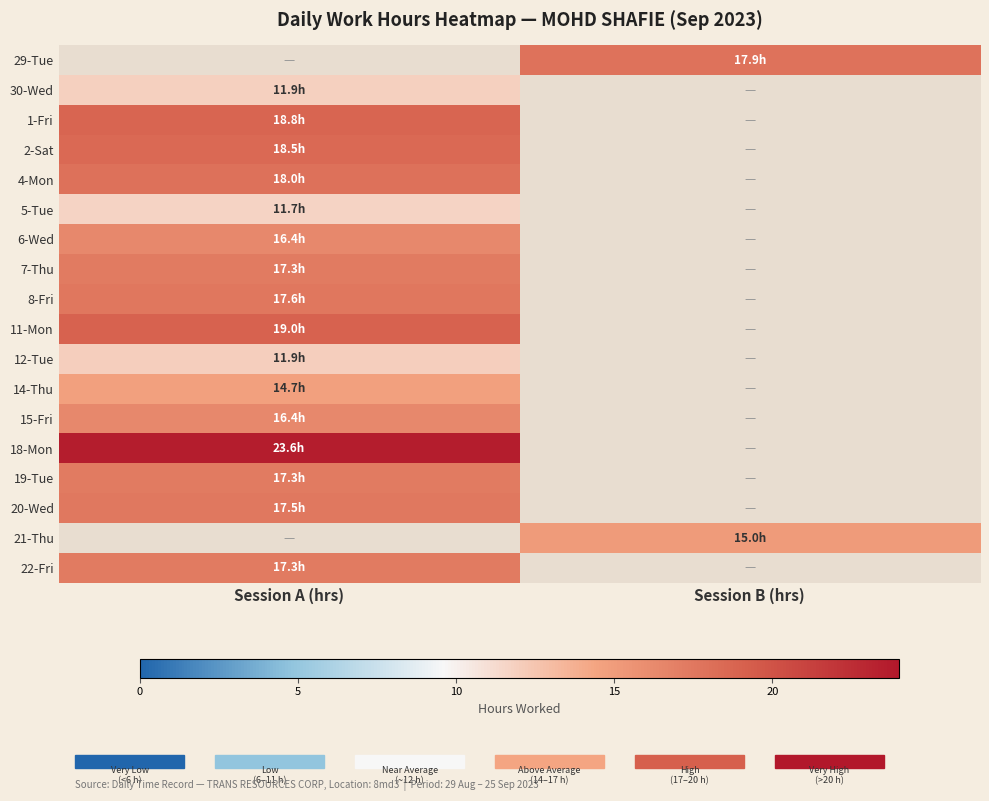

Between Session B (hrs) and Session A (hrs), which is larger?

Session A (hrs)